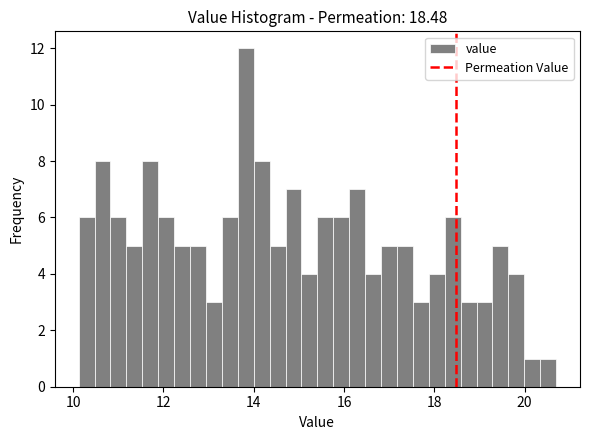

Read against the x-axis, roughly where is the centre of the tallest bar?

13.8